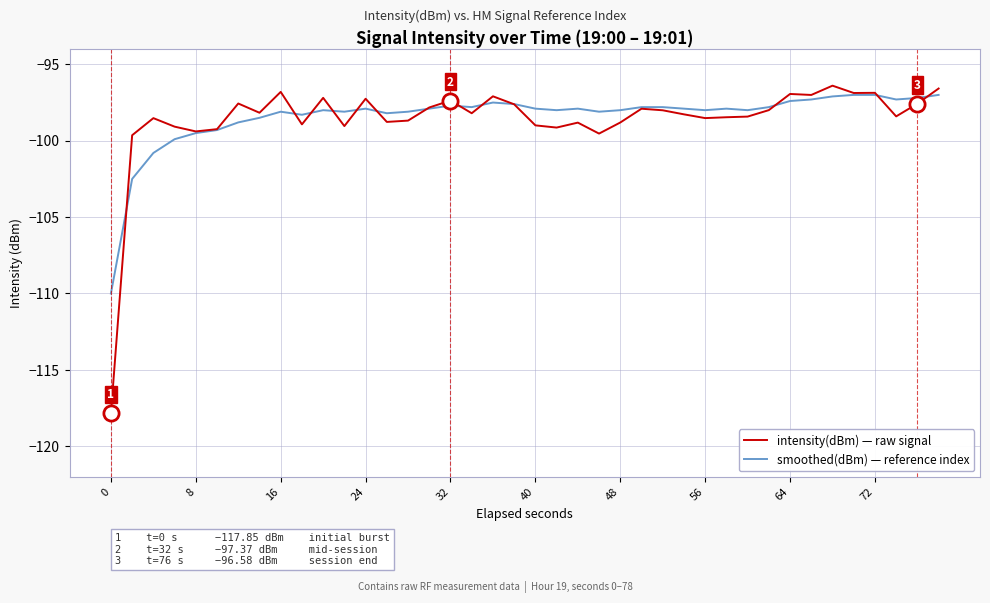

What is the minimum value for smoothed(dBm) — reference index?

-110.0